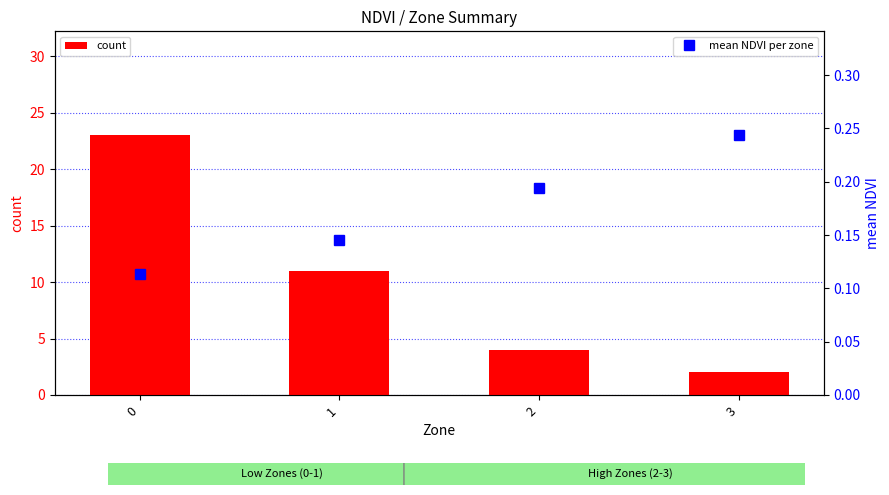

What is the average value of the count series?

10